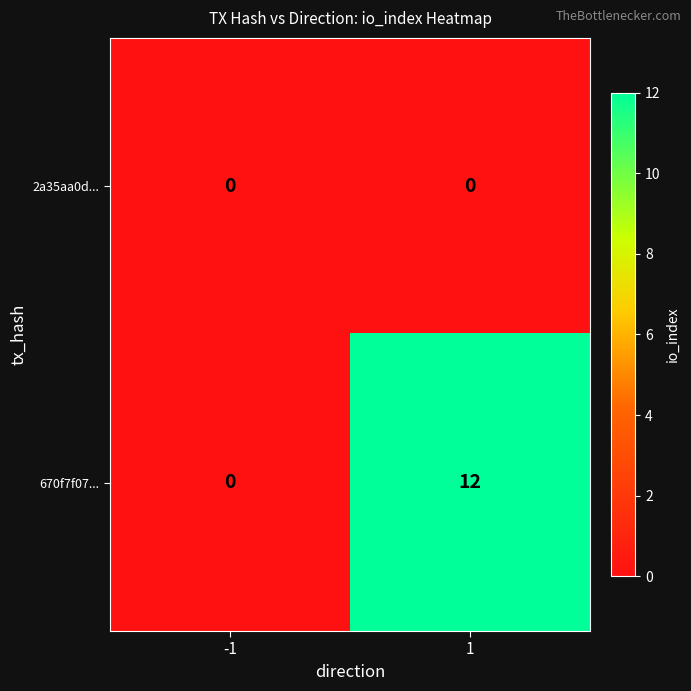

Which series has the largest total across all categories?

670f7f07...